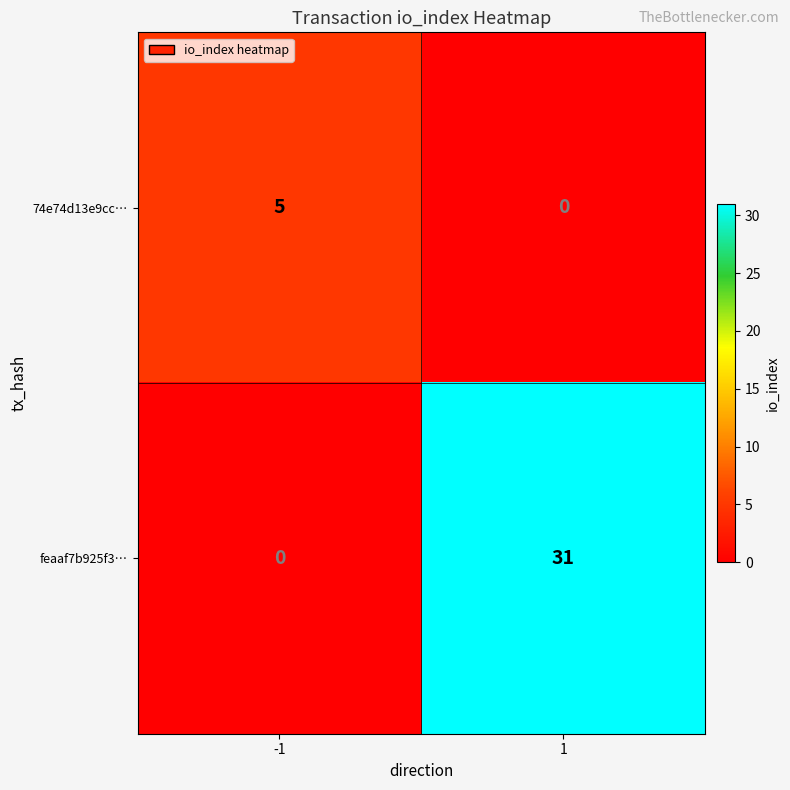

Reading left to right, transcribe all the data shown in this chart.

74e74d13e9cc…: 5	0
feaaf7b925f3…: 0	31